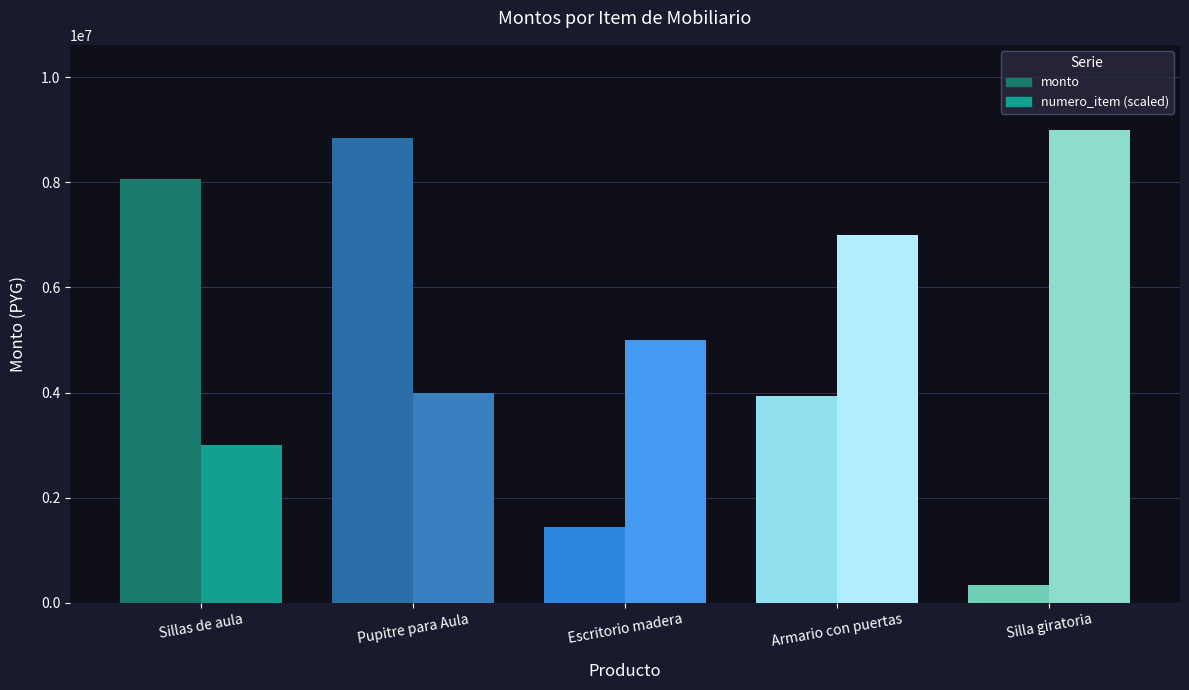

What is the label of the 2nd bar from the right?

Armario con puertas